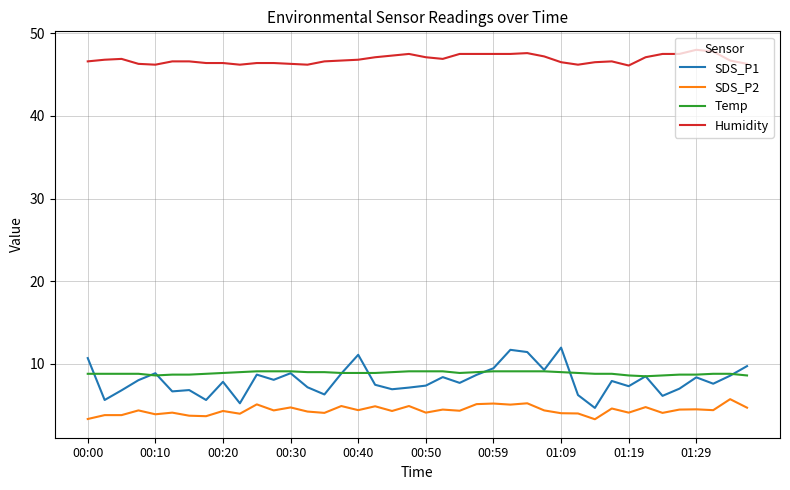

What is the maximum value shown in the chart?

48.0